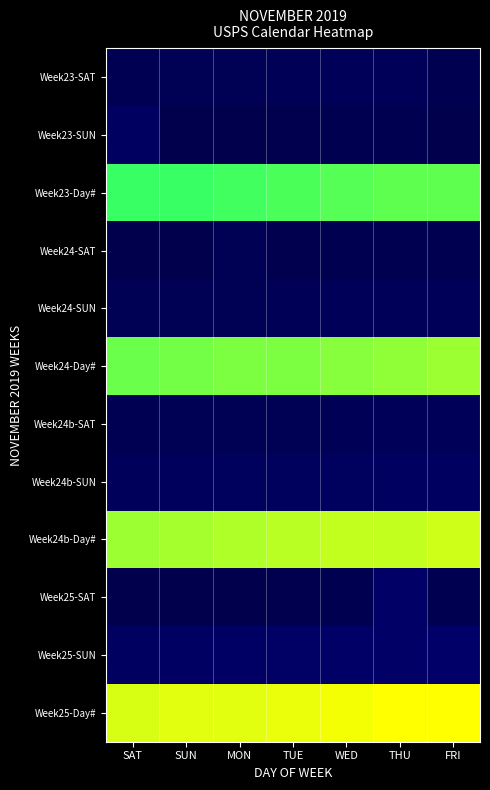

What is the spread (max minus min) of values at TUE?

1.0